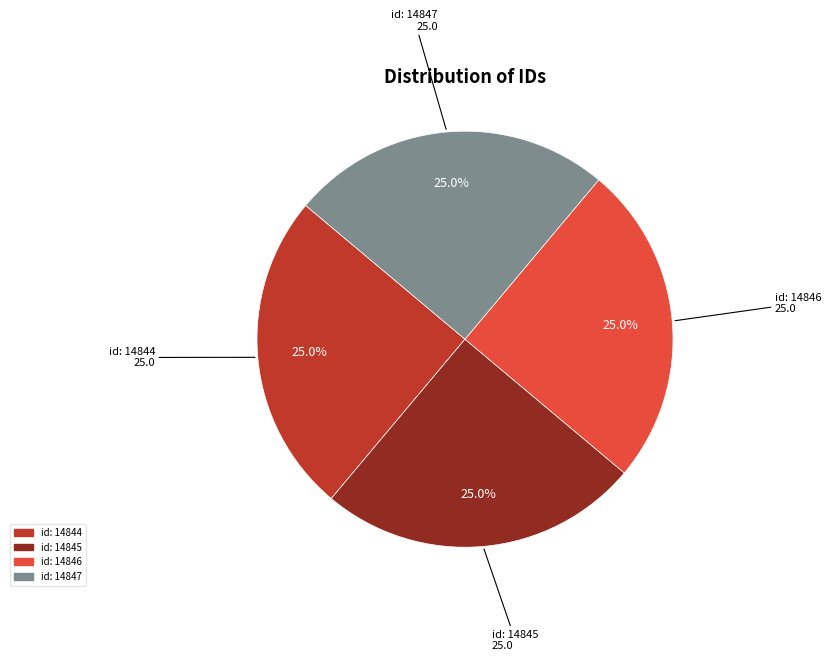

Does id: 14845 represent more than half of the total?

No